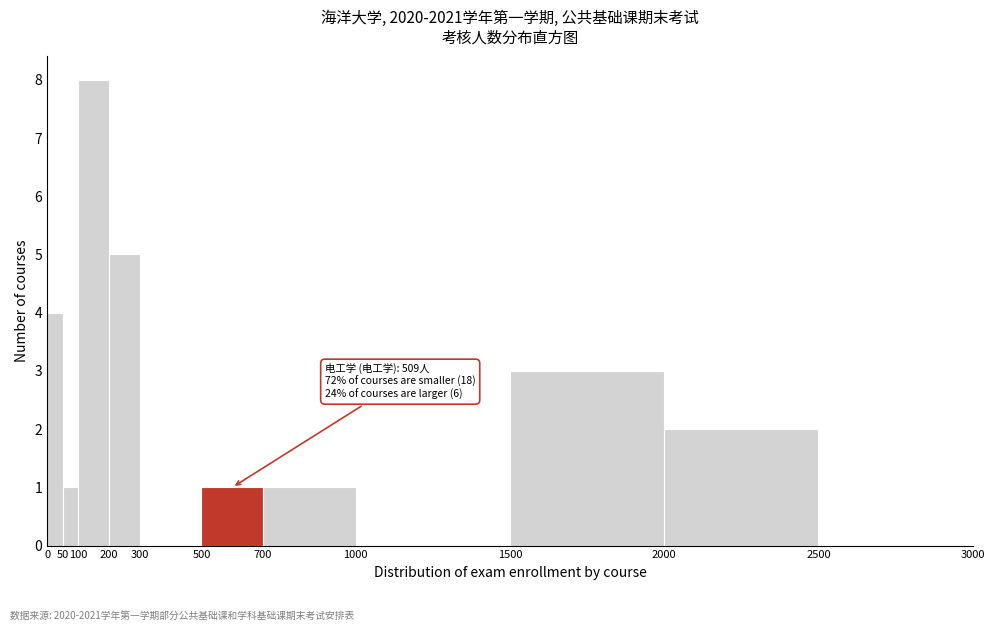

Which range on the x-axis has the tallest bar?

100 to 200